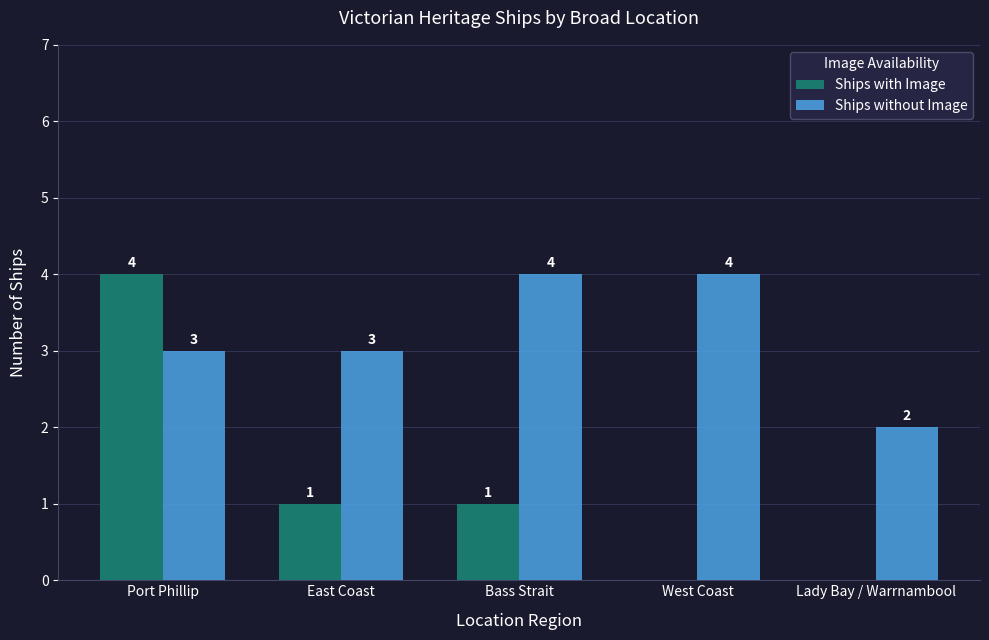

What value does the Ships without Image series have at Bass Strait?

4